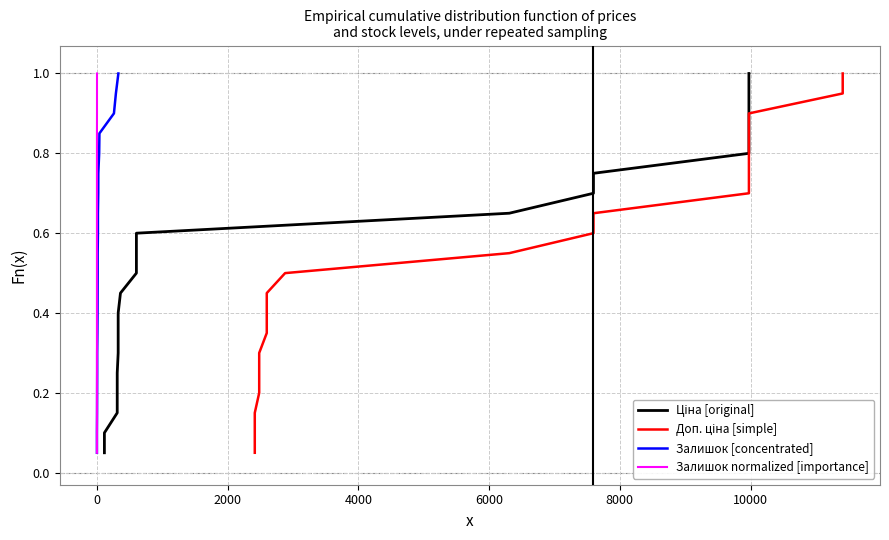

What is the value of the Залишок normalized [importance] point at the 11th from the left?

0.6